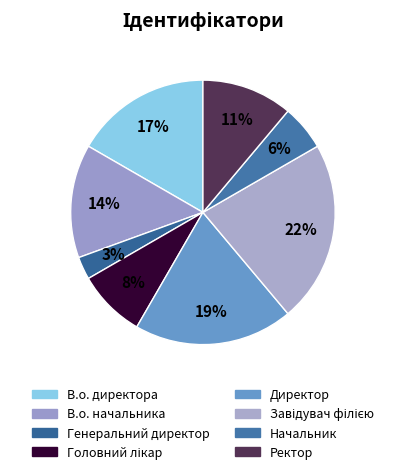

Rank the categories by value from highest to lowest.

Завідувач філією, Директор, В.о. директора, В.о. начальника, Ректор, Головний лікар, Начальник, Генеральний директор